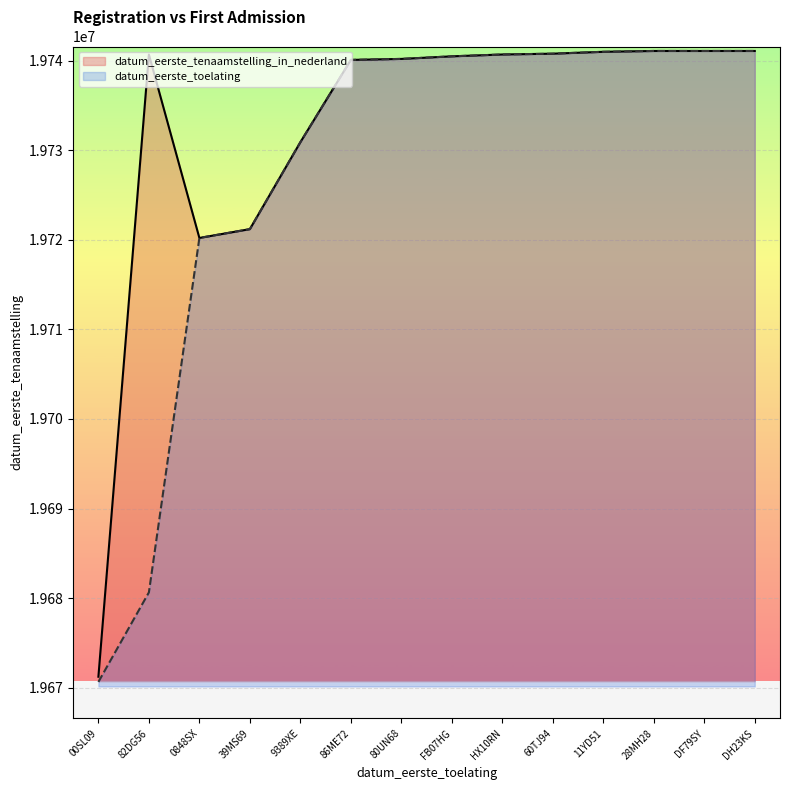

At 60TJ94, list the series in order from smallest to largest.

datum_eerste_toelating, datum_eerste_tenaamstelling_in_nederland